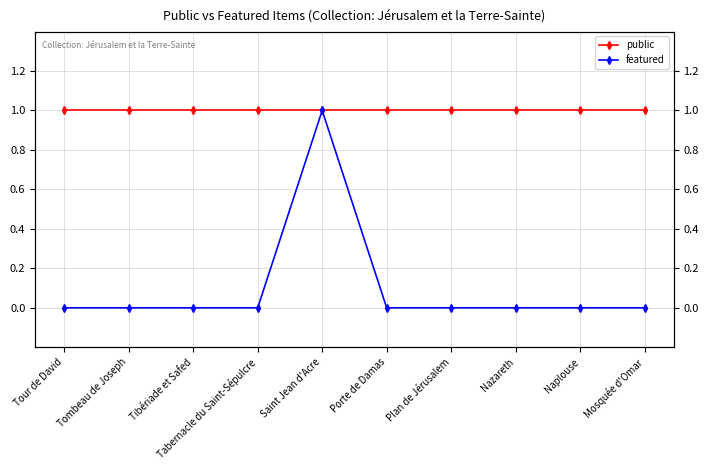

The value of public at Mosquée d'Omar is 1. True or false?

False